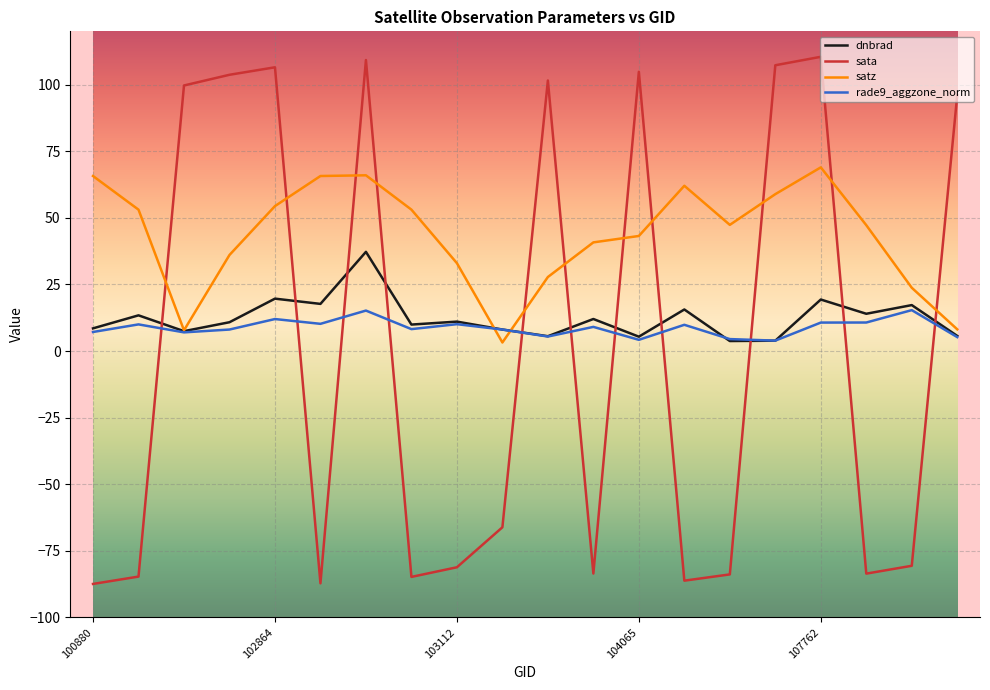

Does the chart have visible grid lines?

Yes